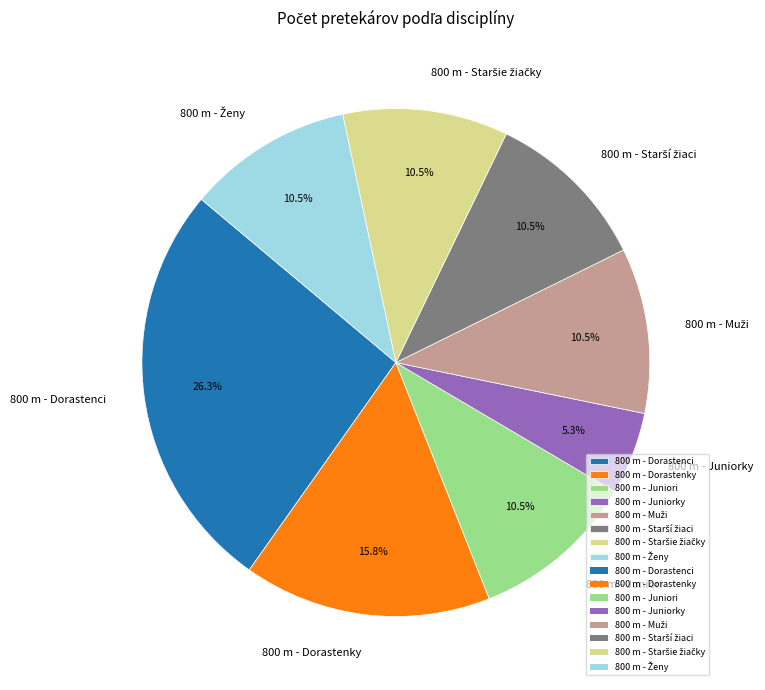

Is the sum of 800 m - Dorastenci and 800 m - Juniorky greater than half?

No